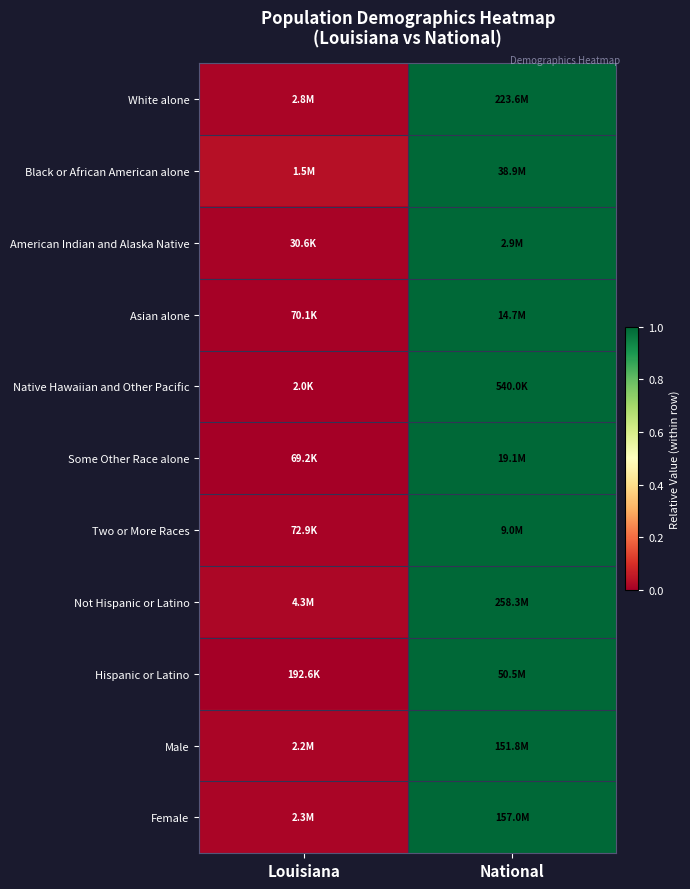

Between National and Louisiana, which is larger?

National